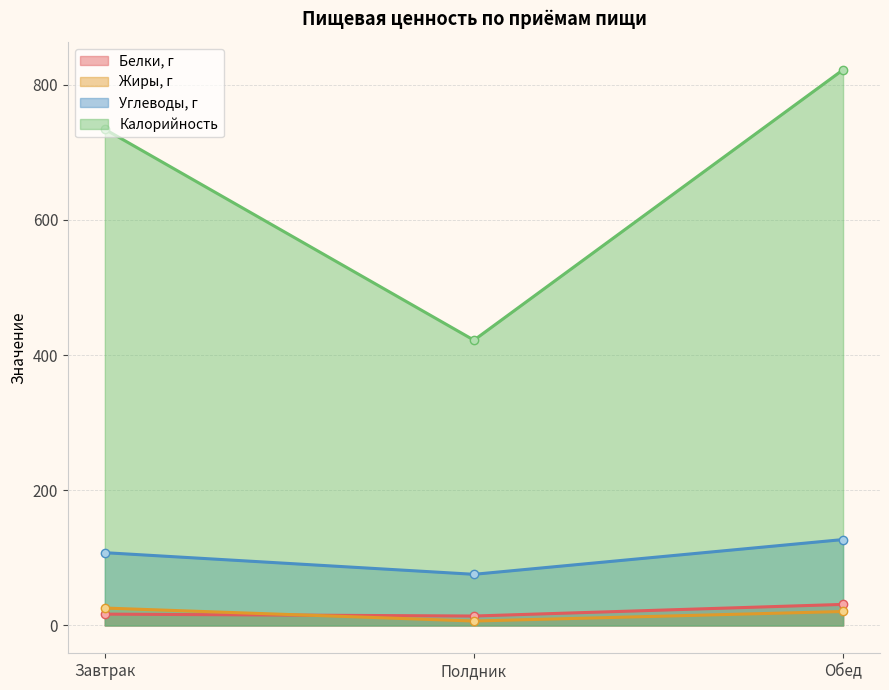

What is the difference between the highest and lowest values at Обед?

801.3